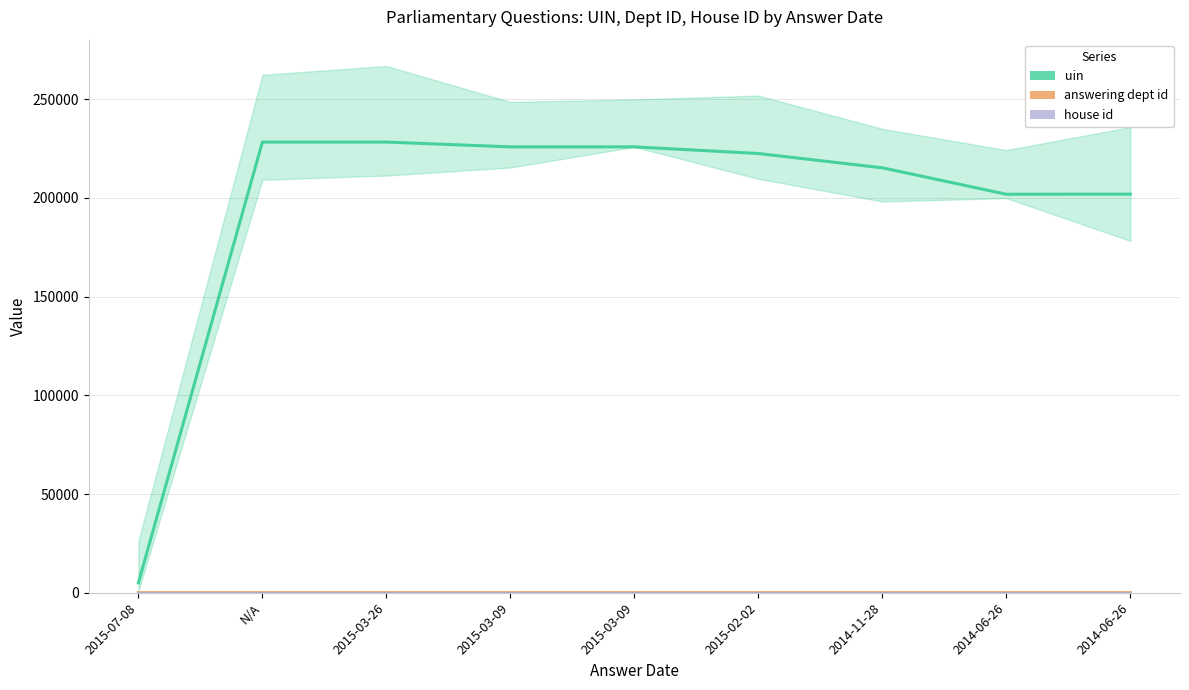

Which label corresponds to the largest value in the chart?

N/A